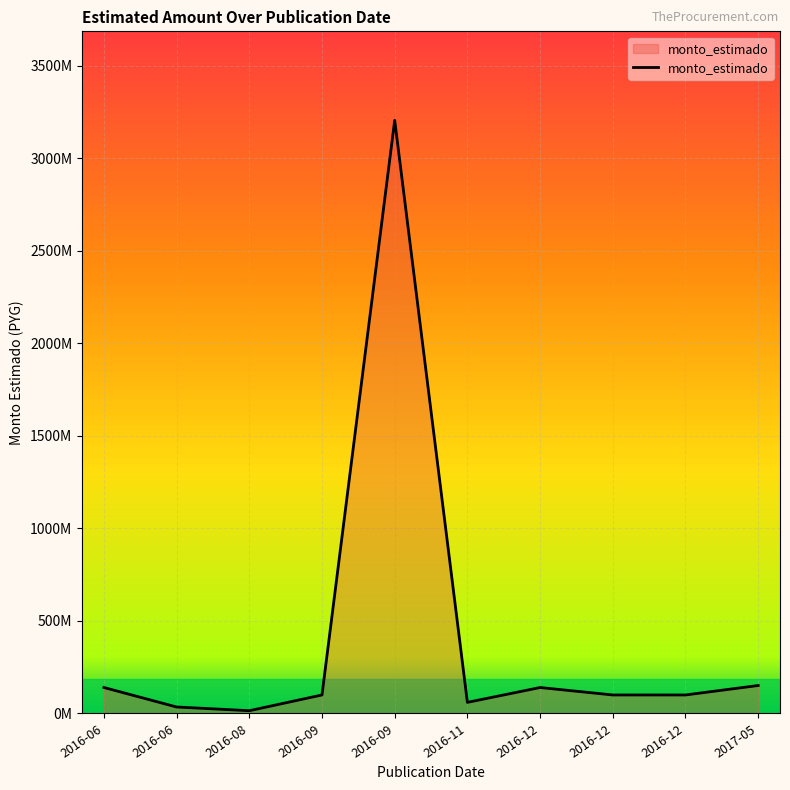

Which label corresponds to the smallest value in the chart?

2016-08